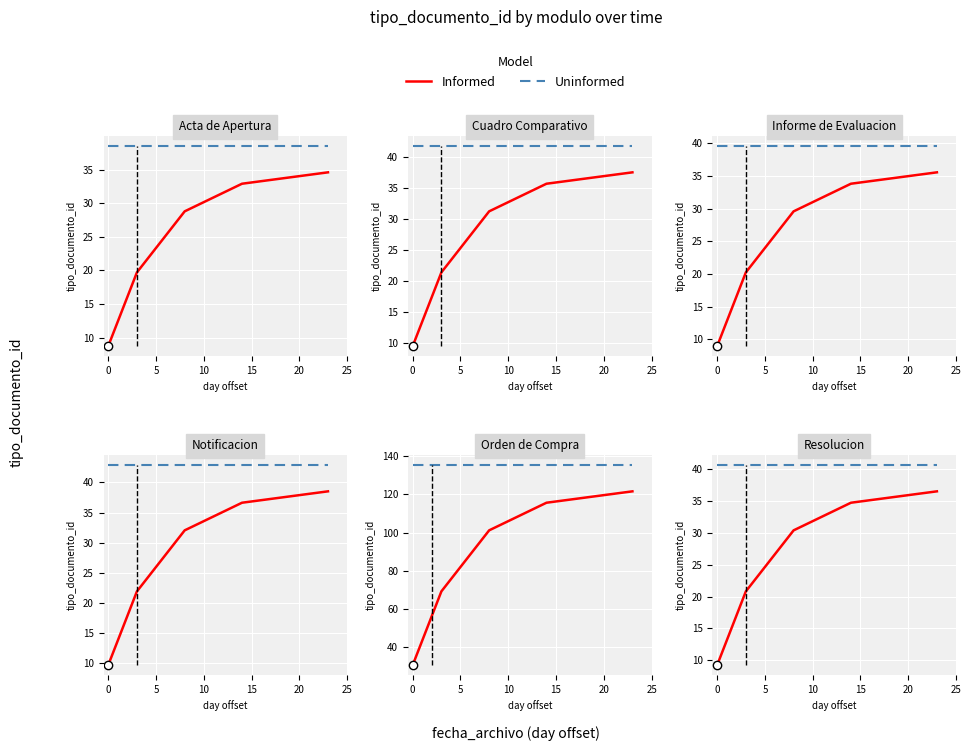

What position from the right is 15?

1